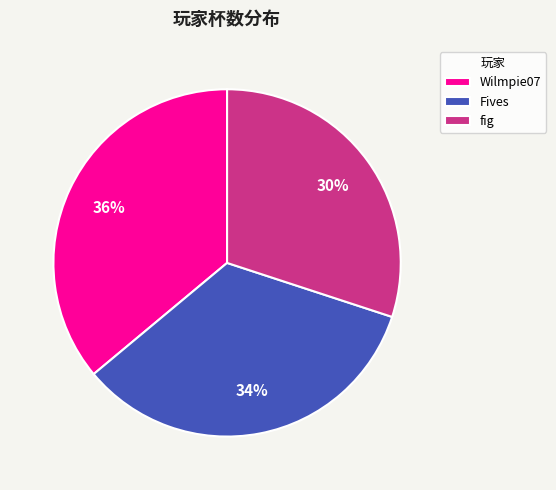

Between Wilmpie07 and Fives, which is larger?

Wilmpie07